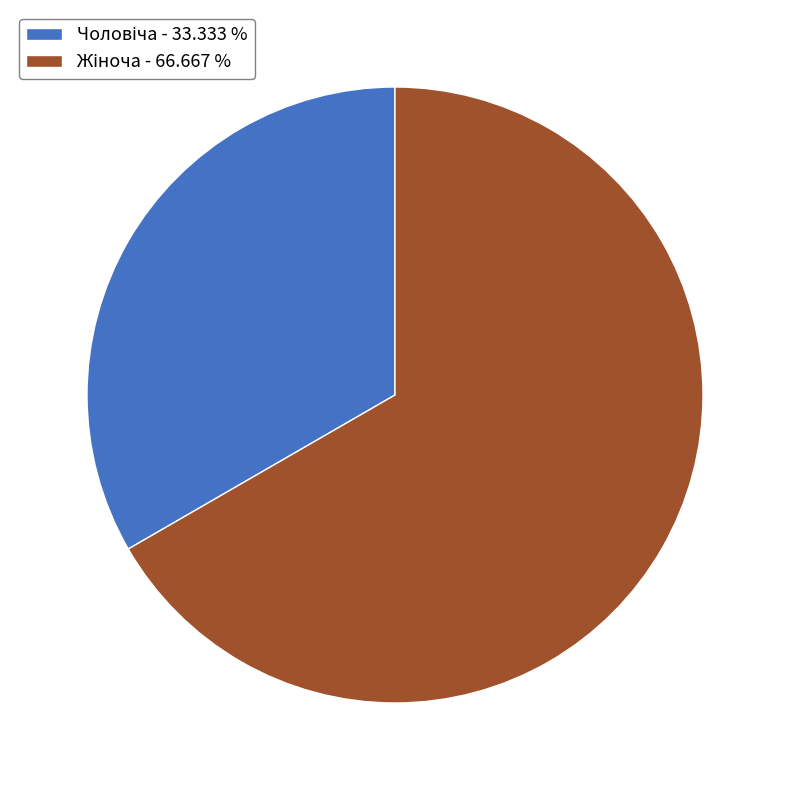

Does any single category account for the majority?

Yes